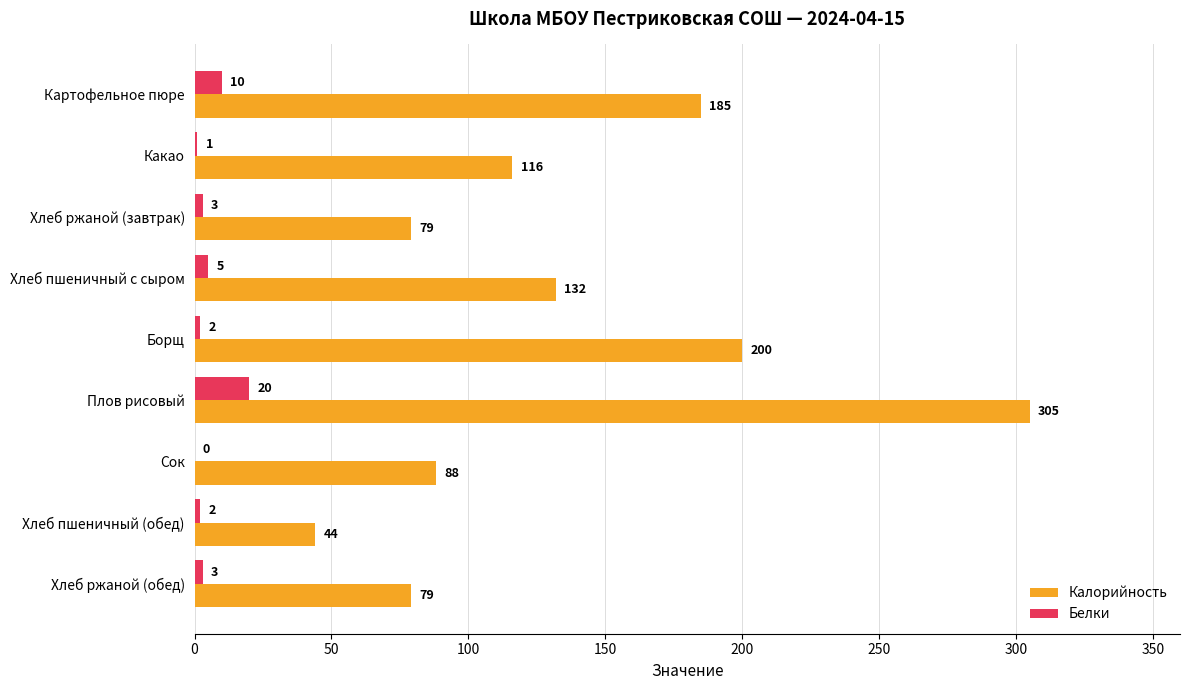

What is the approximate value of Калорийность at Хлеб ржаной (завтрак)?

79